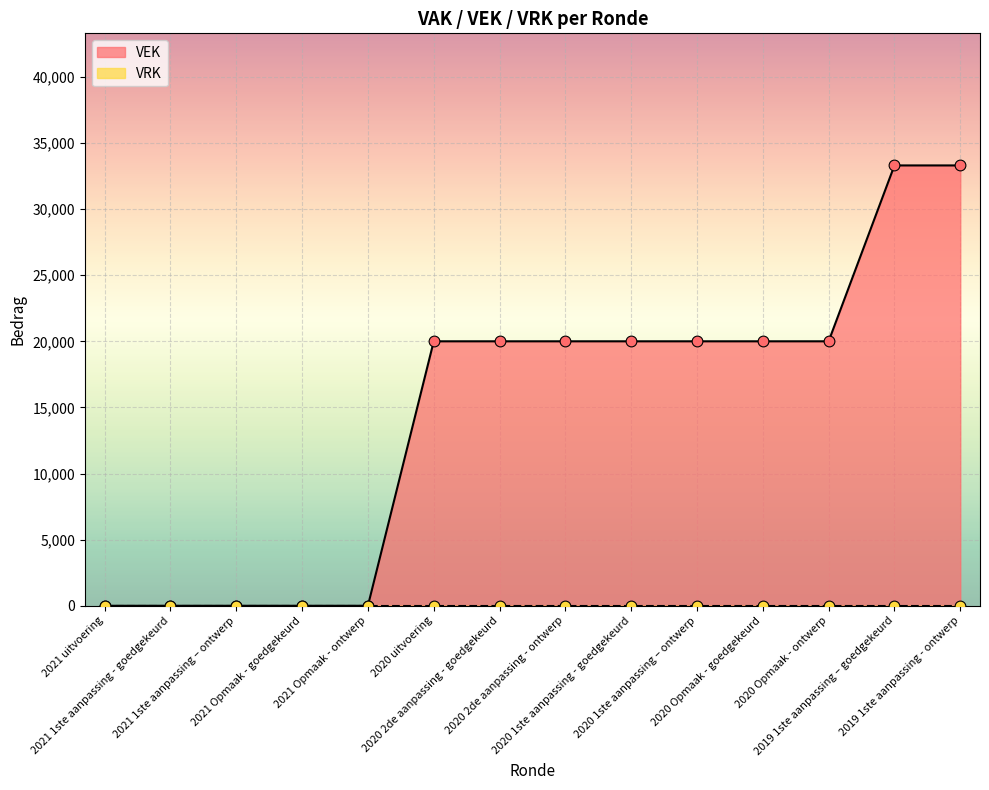

What is the change in value from 2021 1ste aanpassing – ontwerp to 2020 1ste aanpassing – ontwerp?

+20000